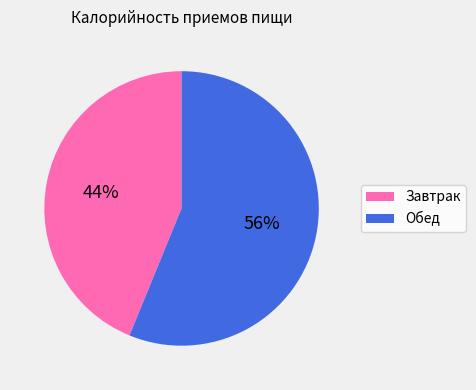

To the nearest percent, what percentage of the pie is Обед?

56%